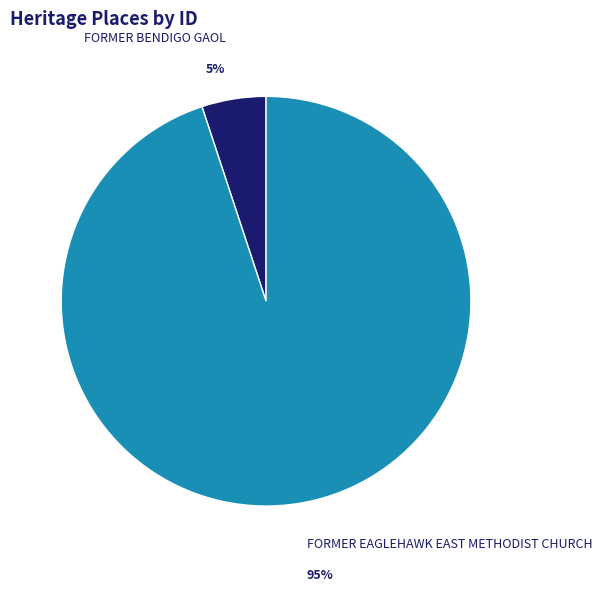

Combined, do FORMER BENDIGO GAOL and FORMER EAGLEHAWK EAST METHODIST CHURCH account for over 50%?

Yes